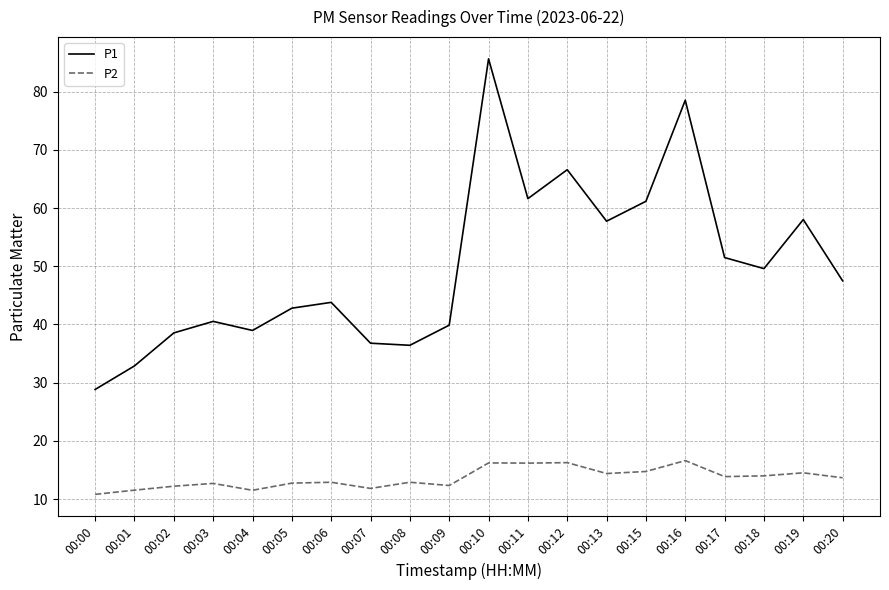

At 00:08, list the series in order from largest to smallest.

P1, P2